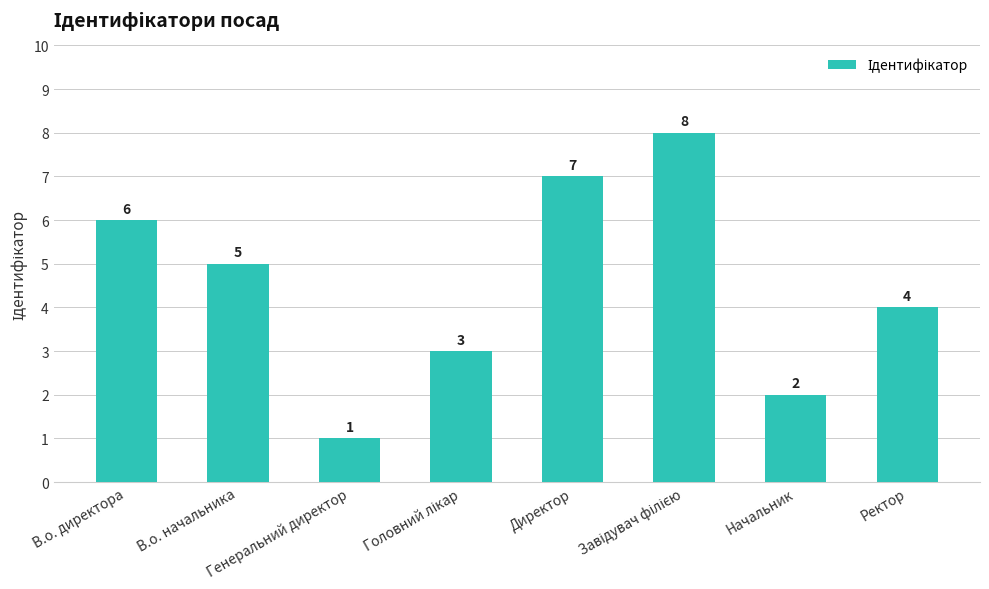

What is the change in value from В.о. директора to Начальник?

-4